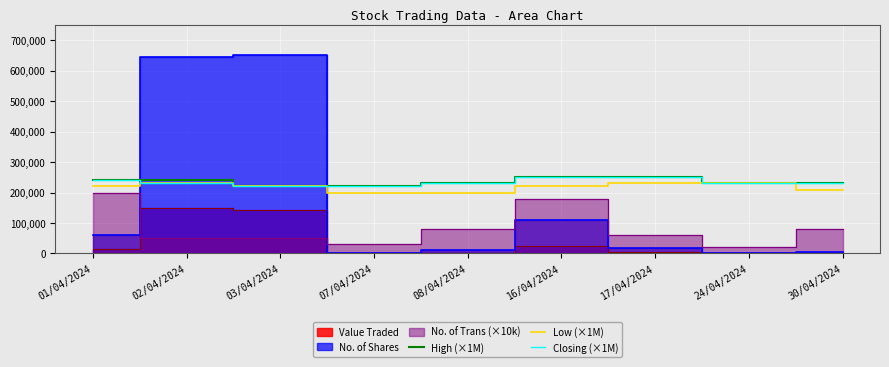

What is the minimum value for High (×1M)?

220000